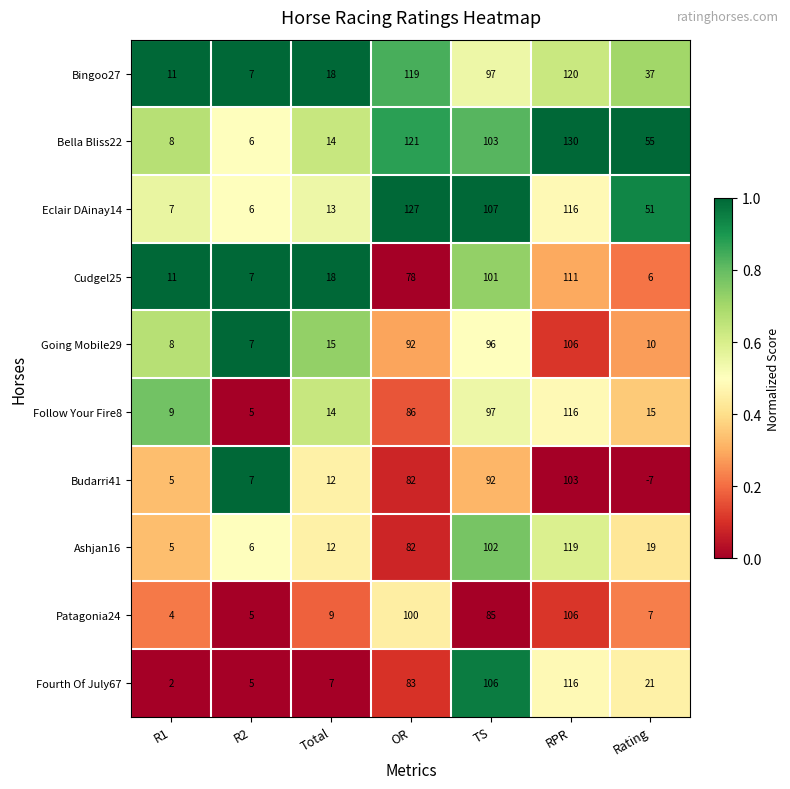

At how many categories does at least one series exceed 0?

7